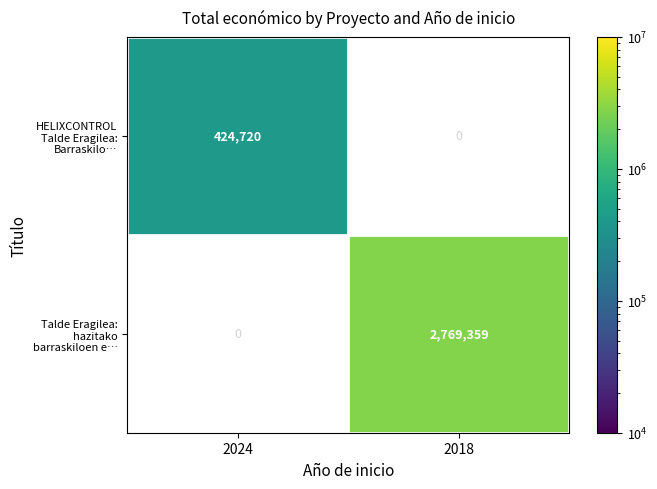

Rank the series at 2024 from highest to lowest value.

HELIXCONTROL Talde Eragilea: Barraskilo…, Talde Eragilea: hazitako barraskiloen e…